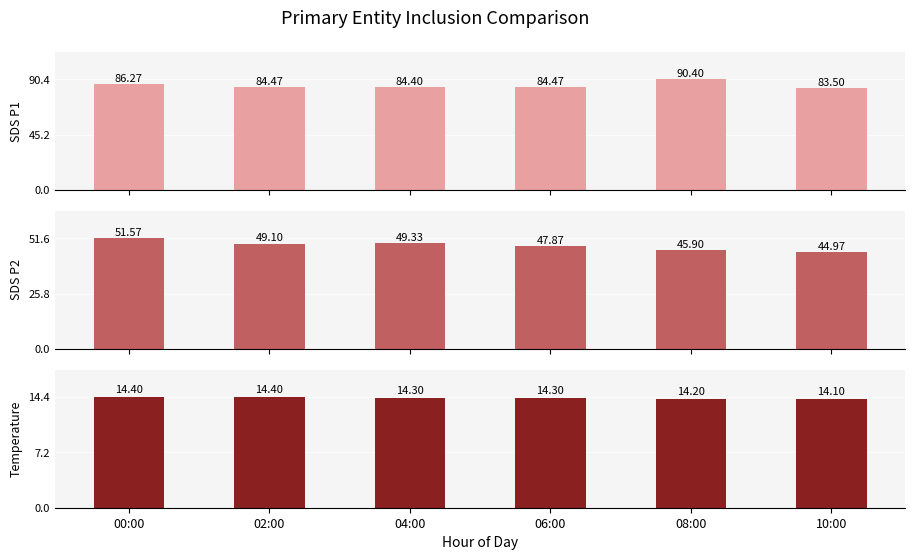

Count the number of data series in this chart.

3